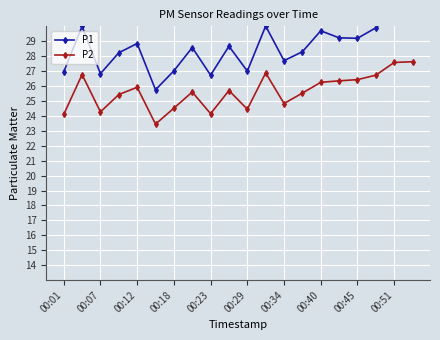

The P2 series shows 24.1 at 00:01. True or false?

True